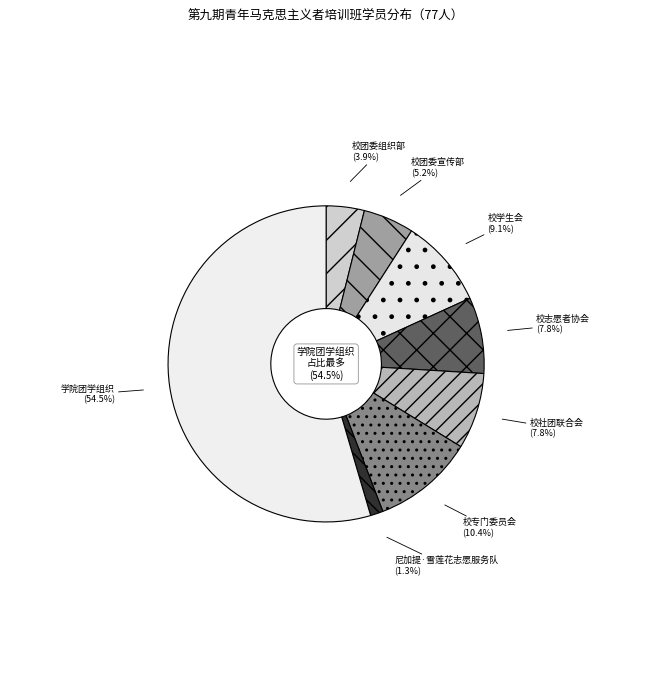

The 尼加提·雪莲花志愿服务队 slice represents 1% of the pie. True or false?

True